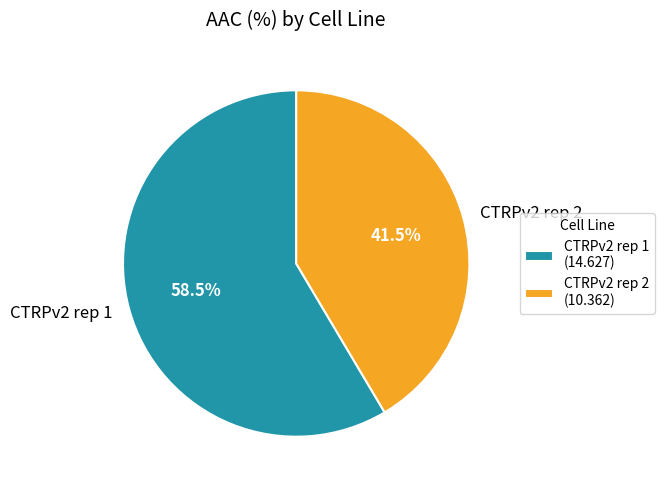

Which has a higher value, CTRPv2 rep 1 or CTRPv2 rep 2?

CTRPv2 rep 1